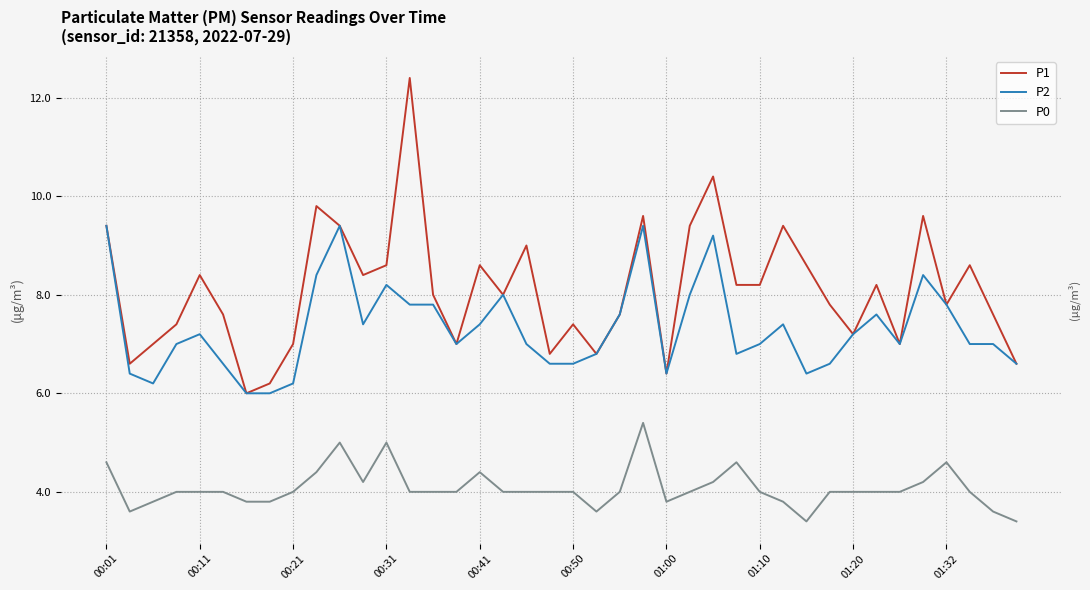

What is the sum of the P0 values at 19 and 00:50?

8.0